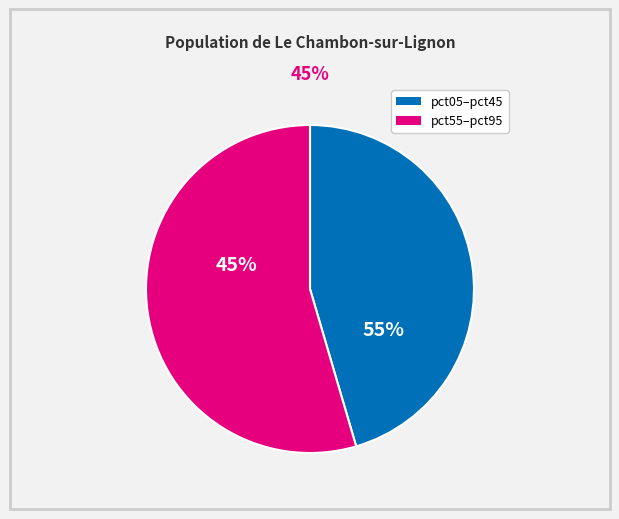

Is pct65 the majority of the pie?

No